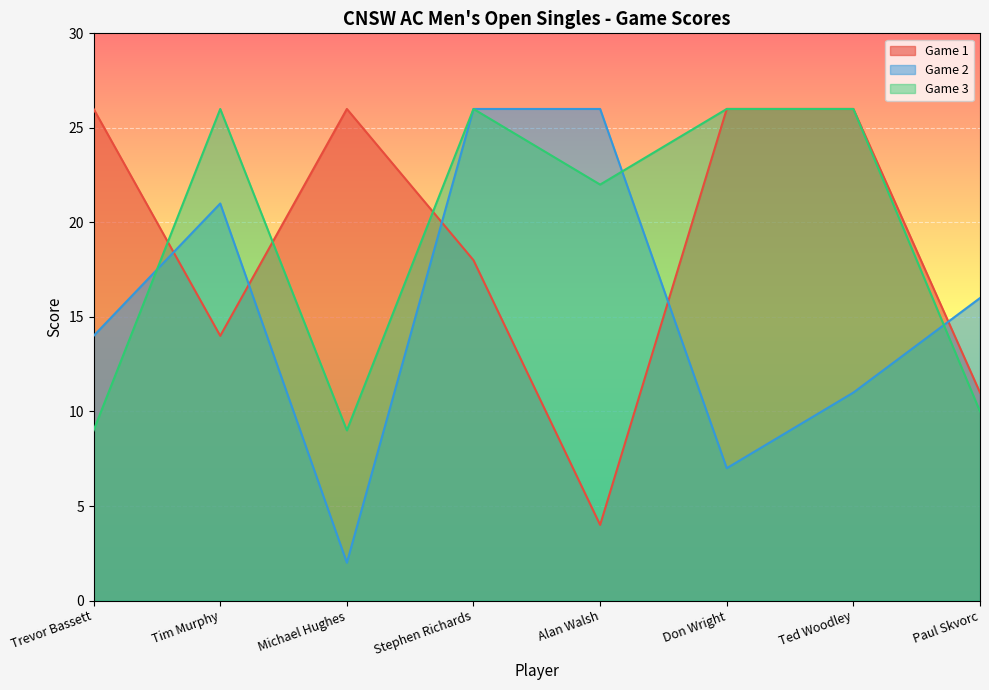

How many lines are shown in the chart?

3